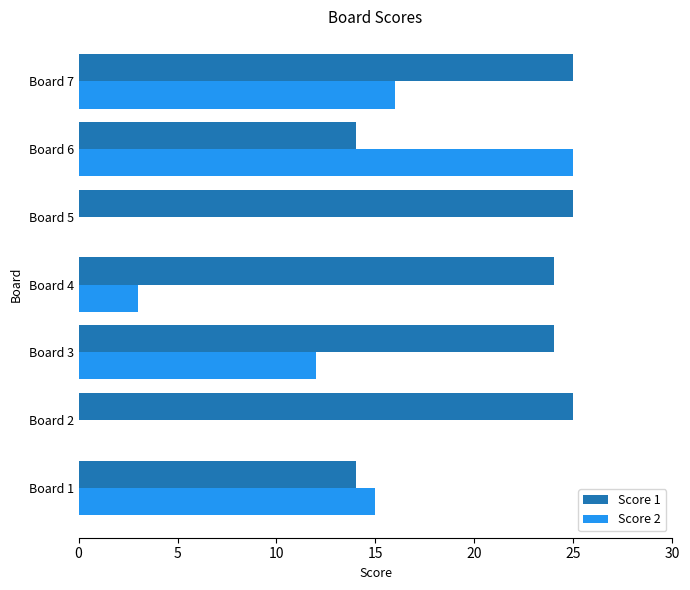

What is the total value across all series at Board 5?

25